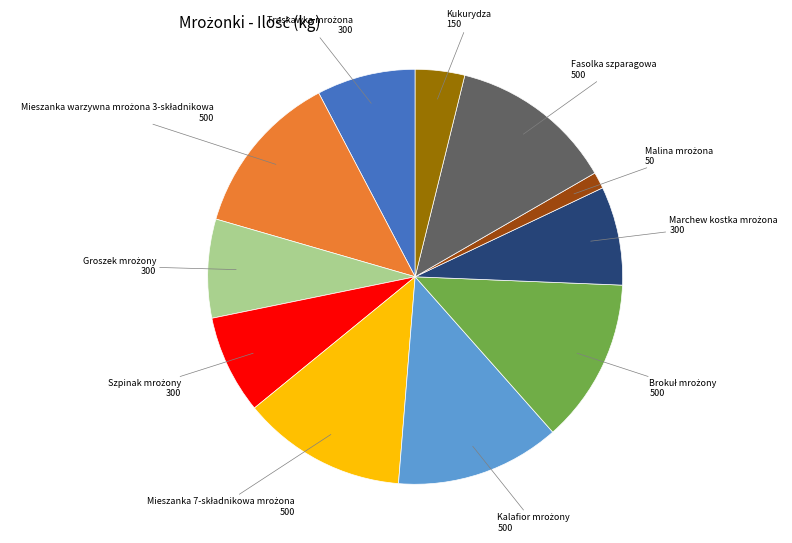

Is Fasolka szparagowa the majority of the pie?

No